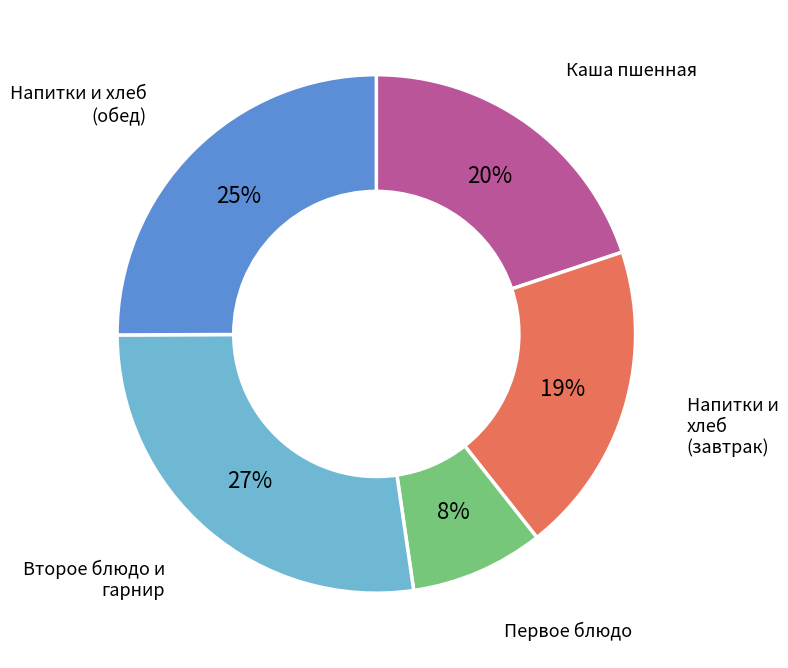

Does any single category account for the majority?

No